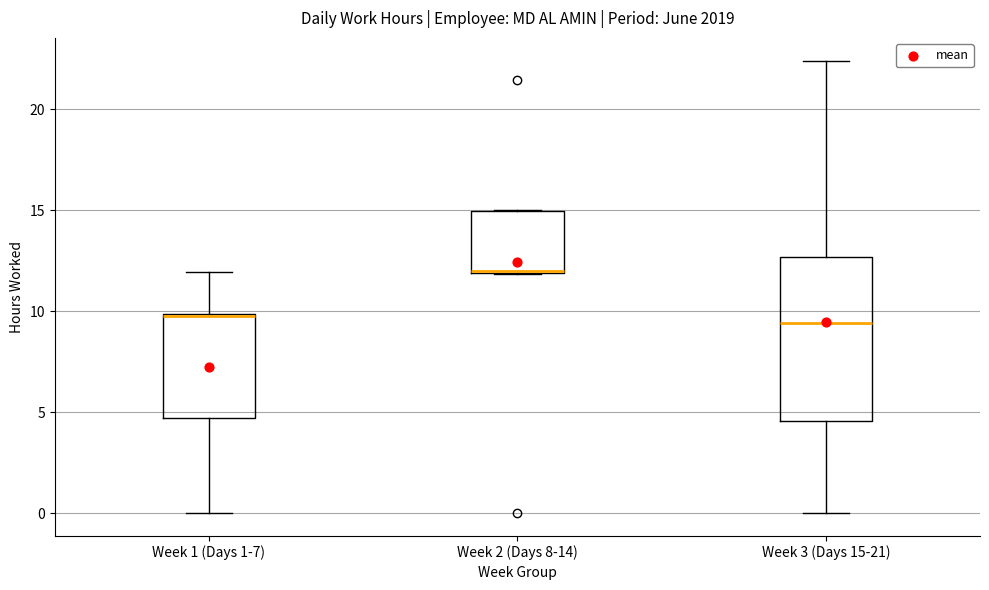

Where is the upper edge of the box for Week 2 (Days 8-14) on the y-axis? The values are not printed on the chart, so give them approximately, as read against the axis.

15.0